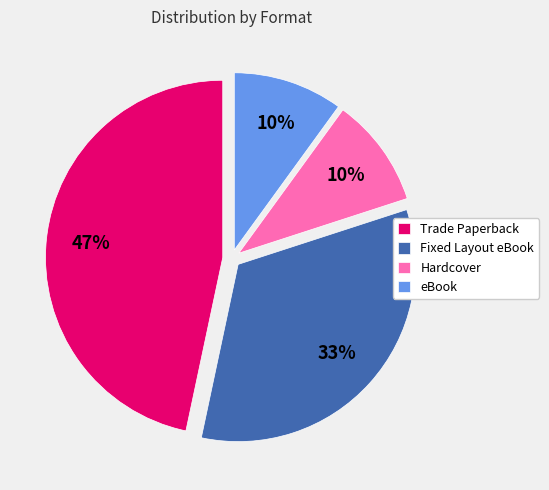

How many slices are in this pie chart?

4